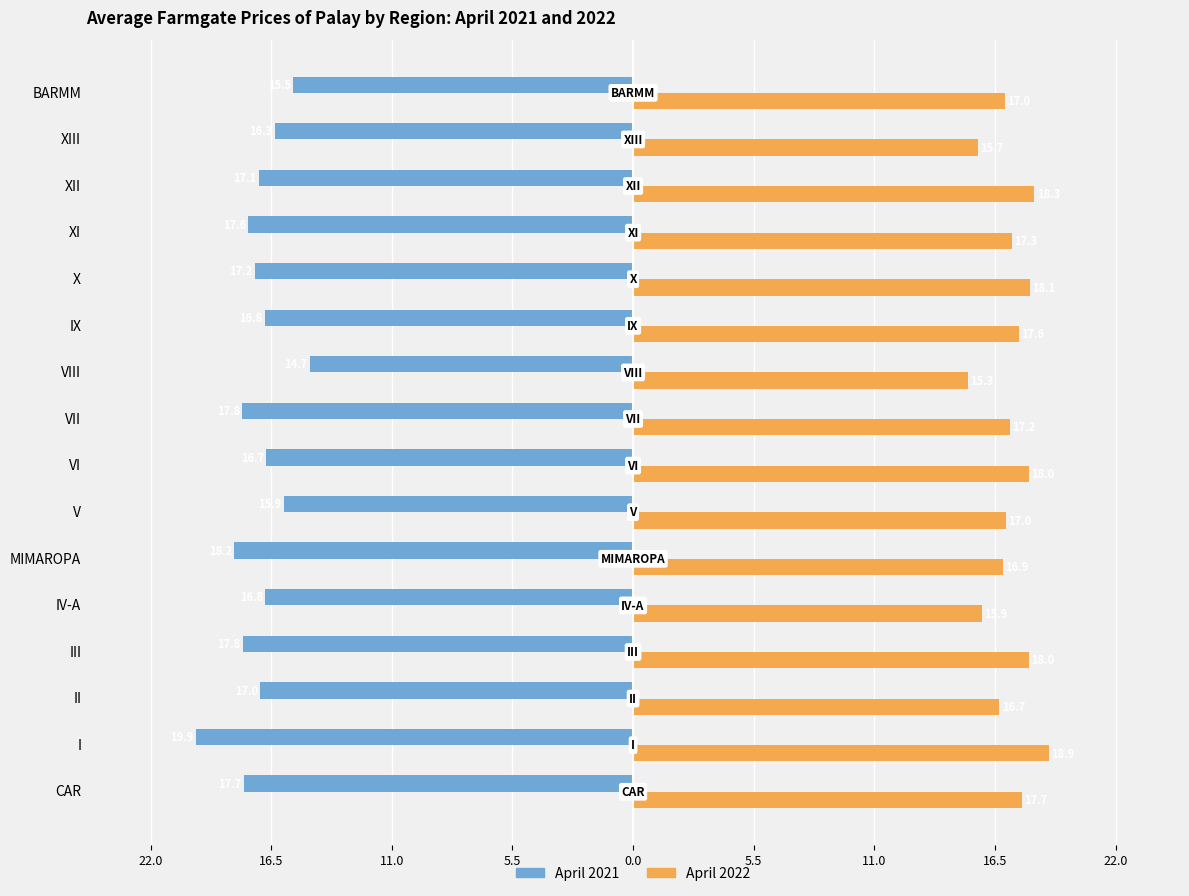

What are all the series names shown in the legend?

April 2021, April 2022